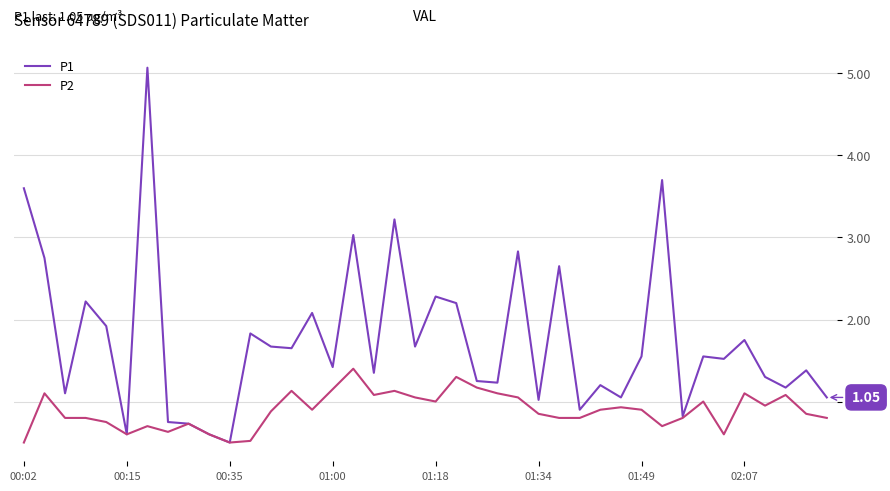

What is the difference between the maximum and minimum values in the P2 series?

0.9